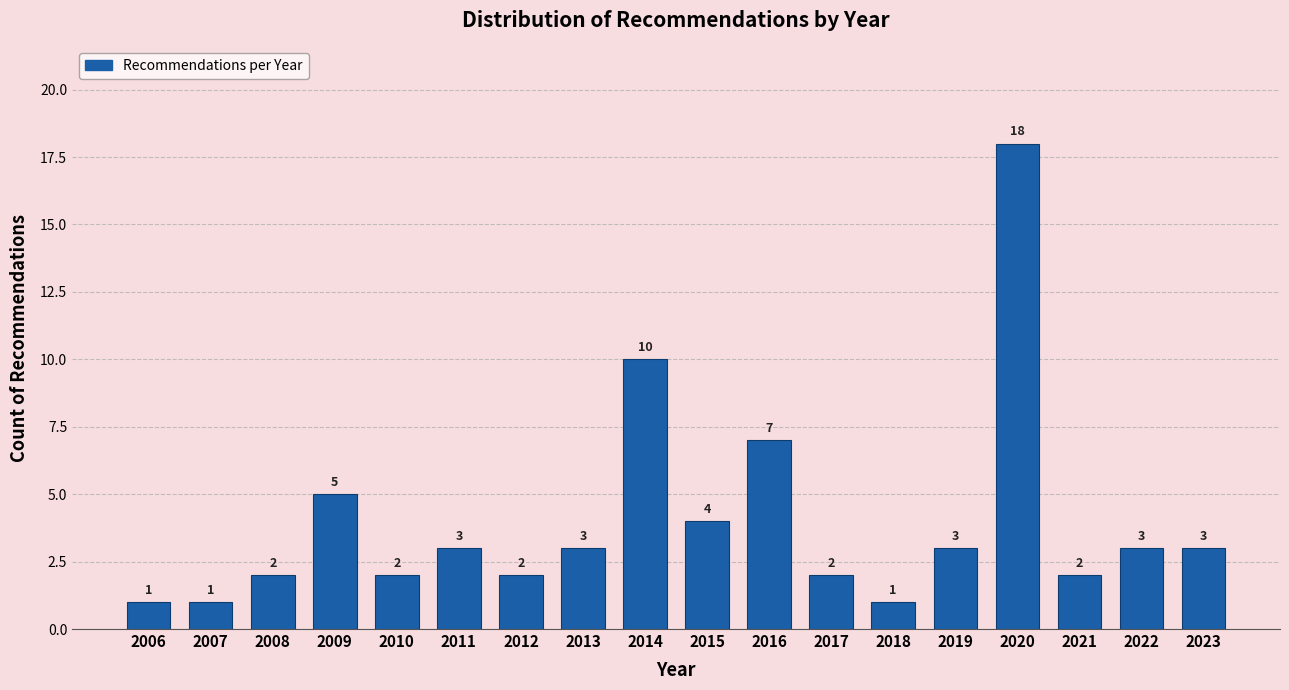

Reading left to right, transcribe all the data shown in this chart.

1	1	2	5	2	3	2	3	10	4	7	2	1	3	18	2	3	3